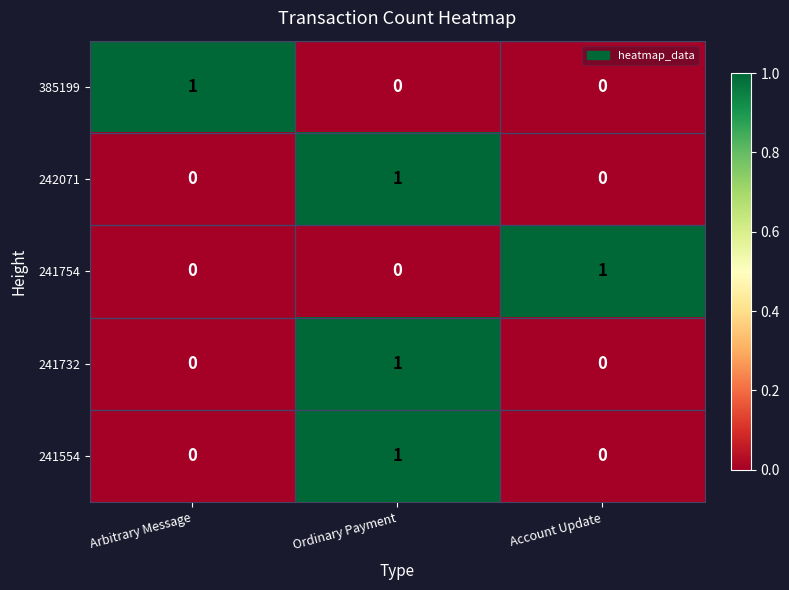

What is the total value across all series at Ordinary Payment?

3